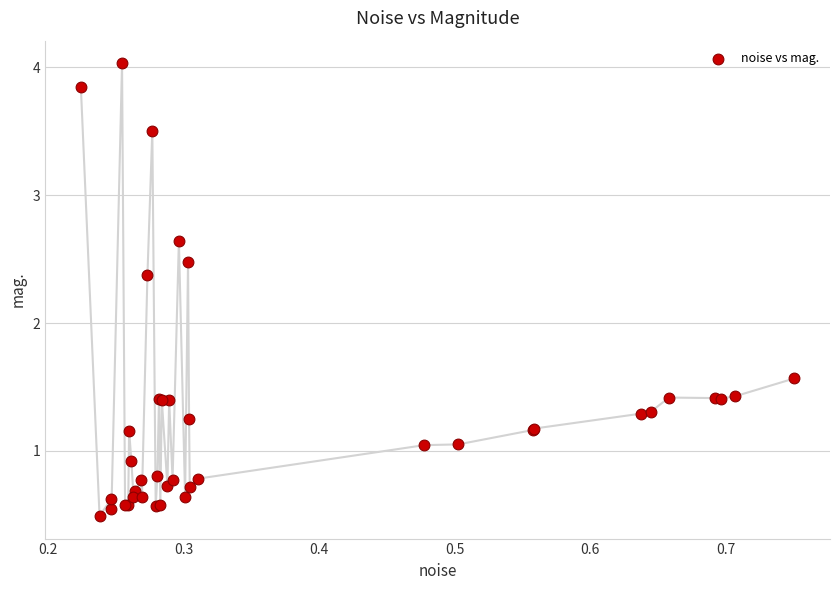

What Y value in the scatter plot is closest to 2?

2.4